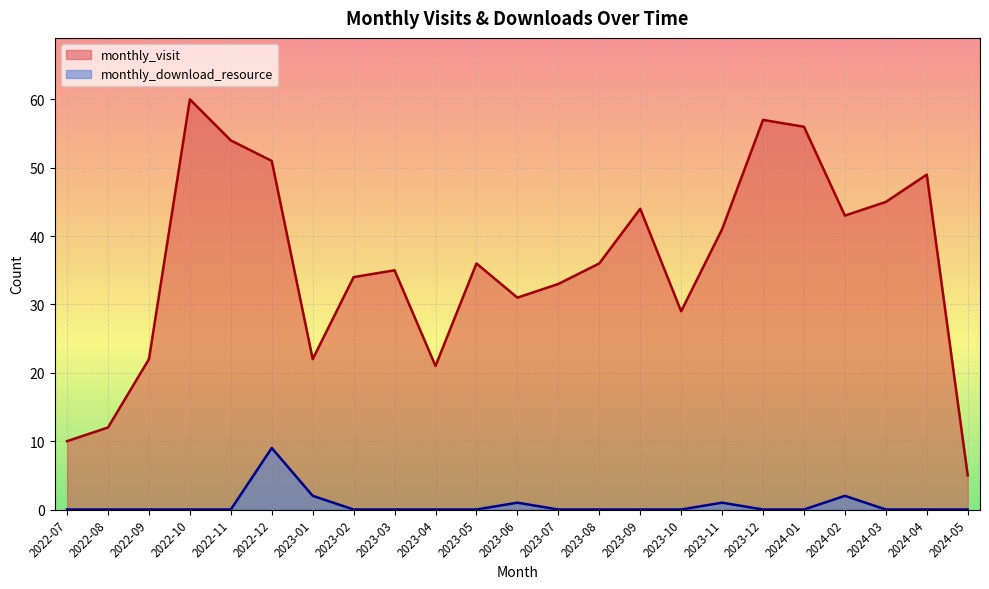

True or false: monthly_visit and monthly_download_resource cross at least once.

False